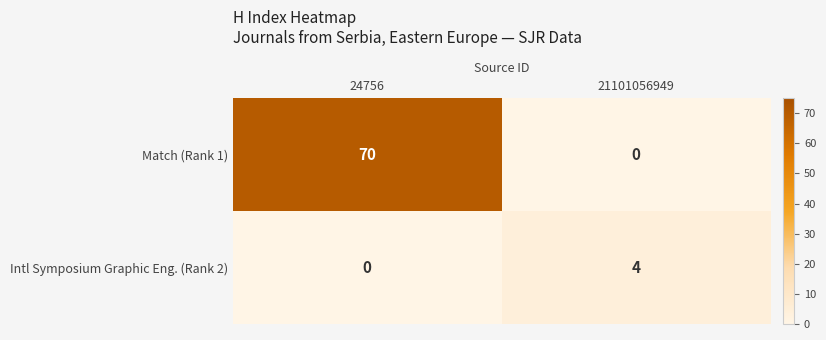

Reading left to right, what are all the values shown in this chart?

Match (Rank 1): 70	0
Intl Symposium Graphic Eng. (Rank 2): 0	4